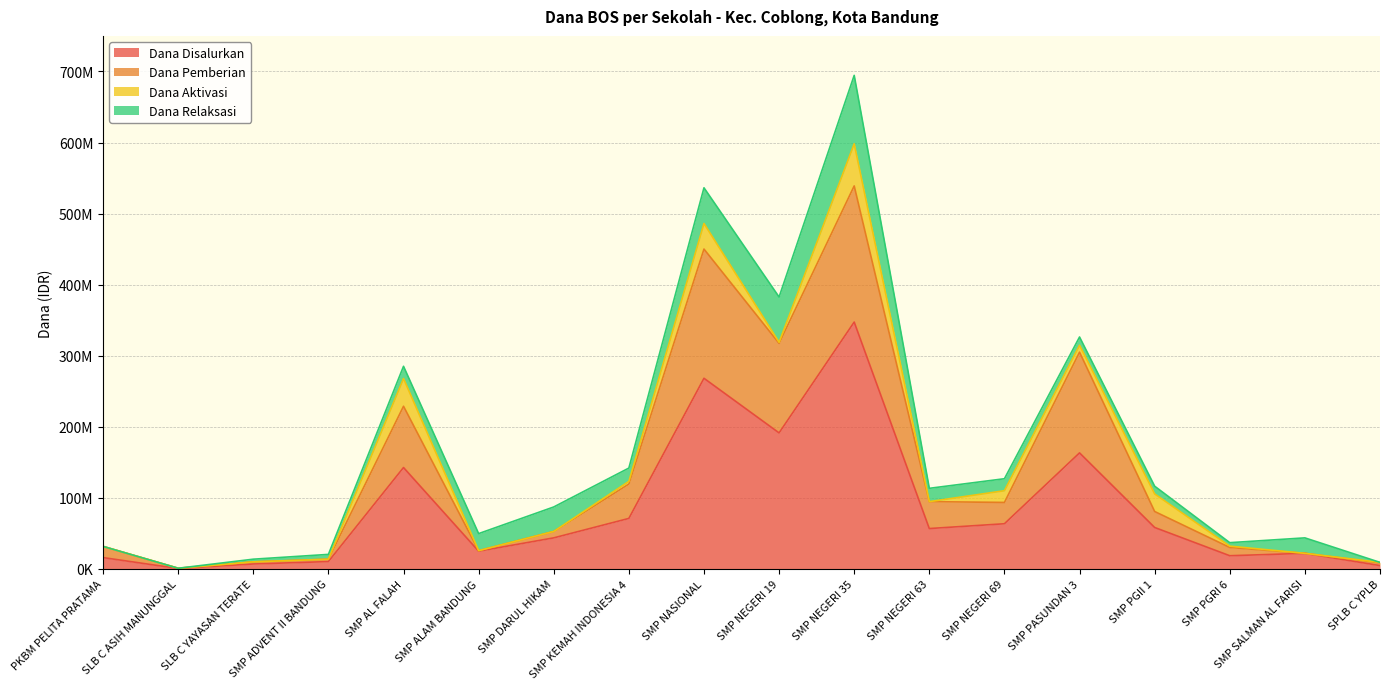

How many data points does each series have?

18